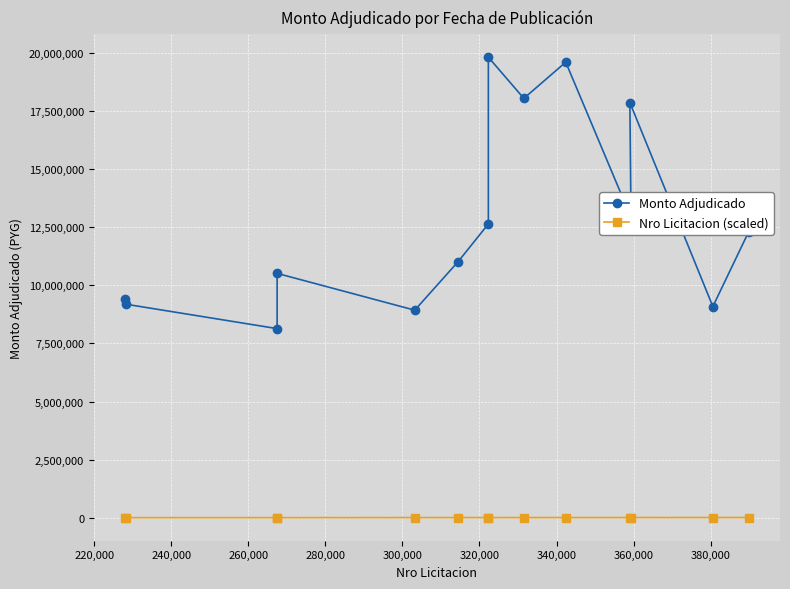

What is the value of the Monto Adjudicado point at the 13th from the left?

9085000.0